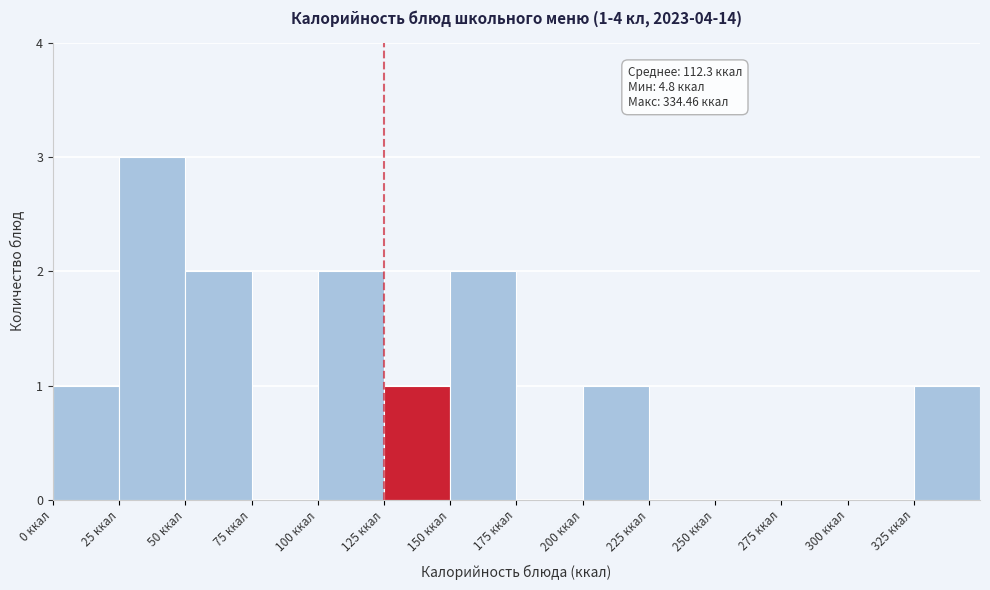

Over which range of the x-axis is the bar tallest?

25 to 50